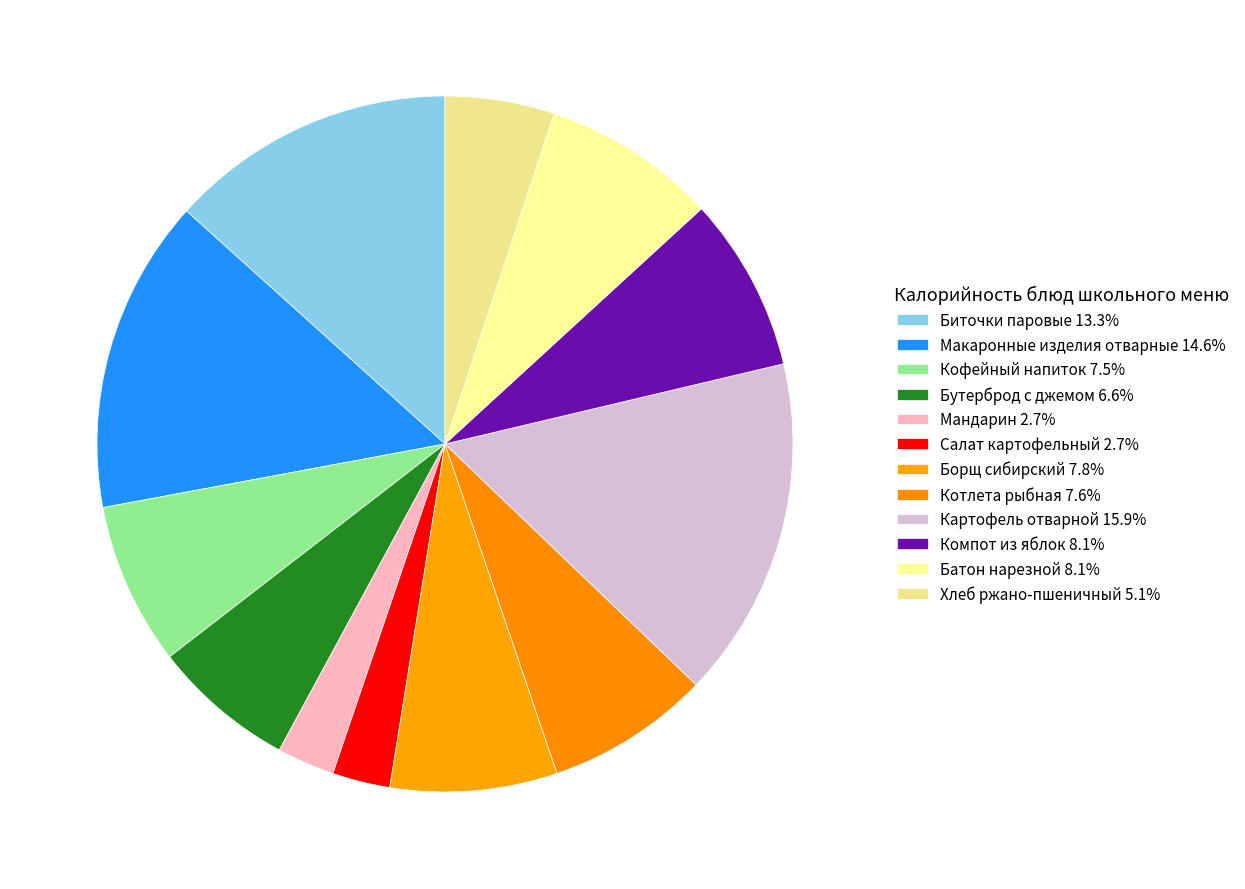

Which slice is the smallest?

Мандарин